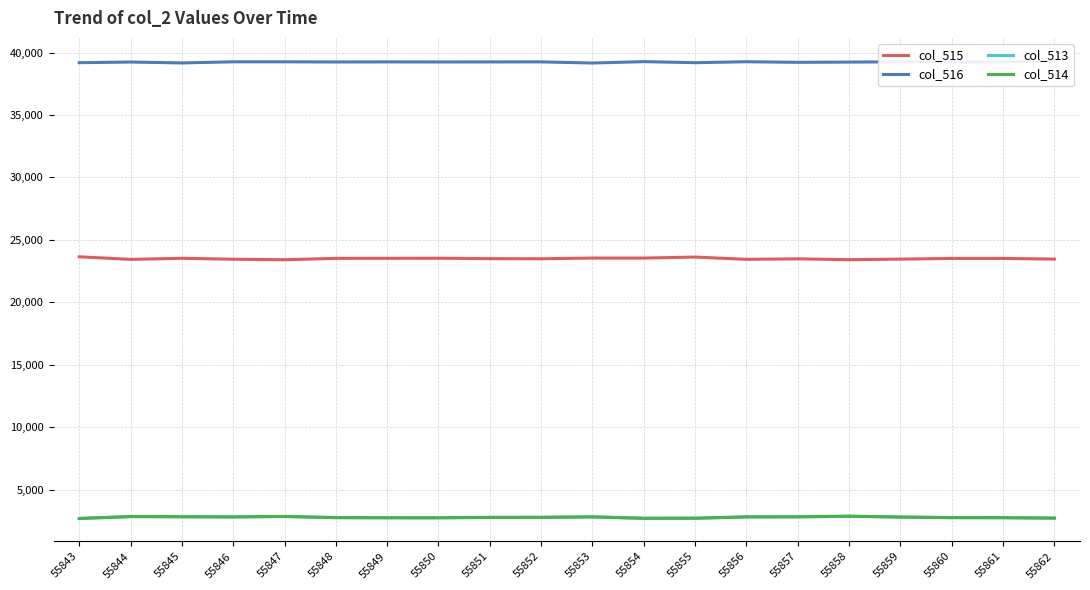

Is this an area chart (filled region under the line)?

No